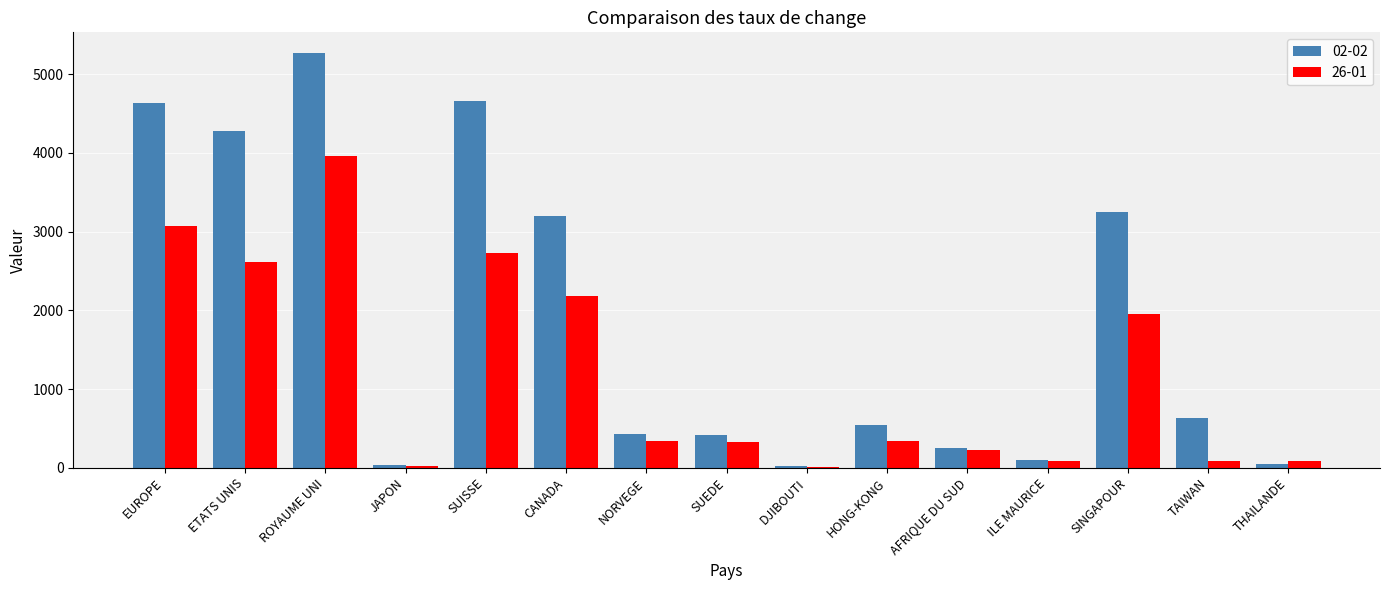

What is the sum of all 02-02 values?

27756.0